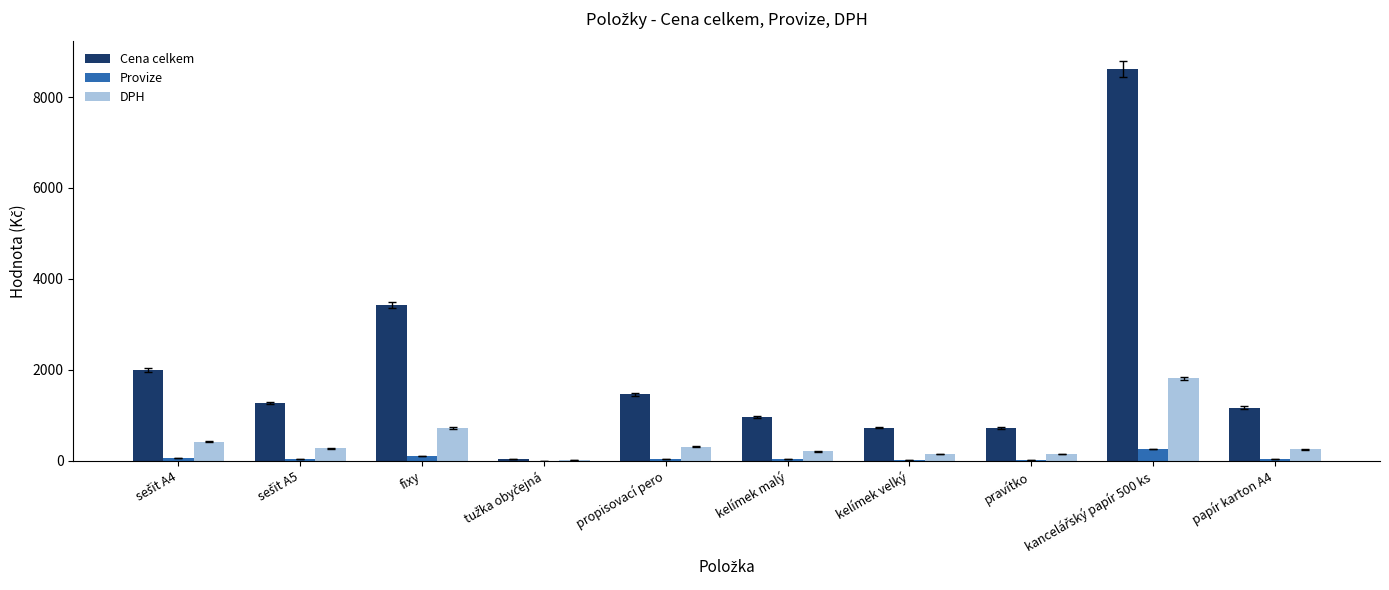

Read the Provize value at fixy.

102.9